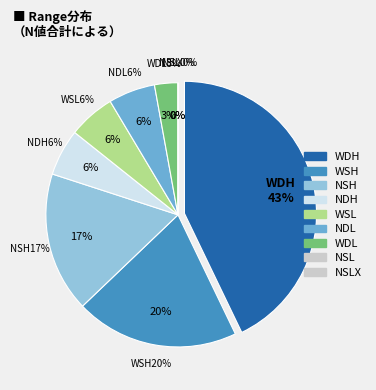

Which slice is the largest?

WDH